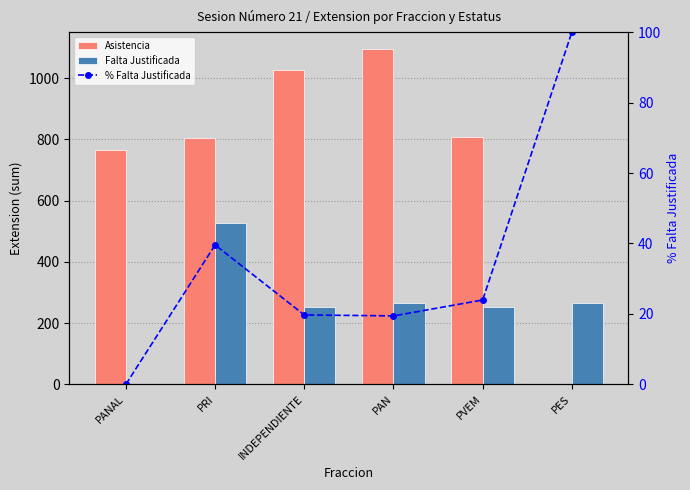

Where is Falta Justificada nearest to the value 264?

PAN